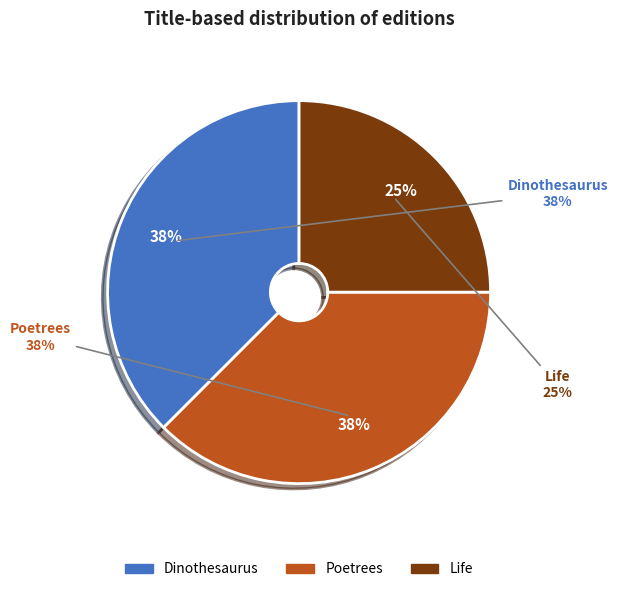

Which has a higher value, Poetrees or Dinothesaurus?

Poetrees